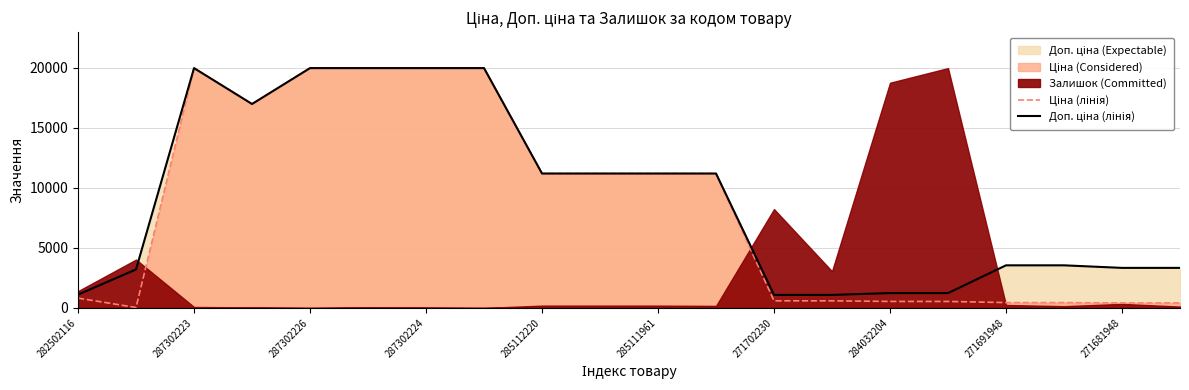

Which series has the largest total across all categories?

Доп. ціна (лінія)